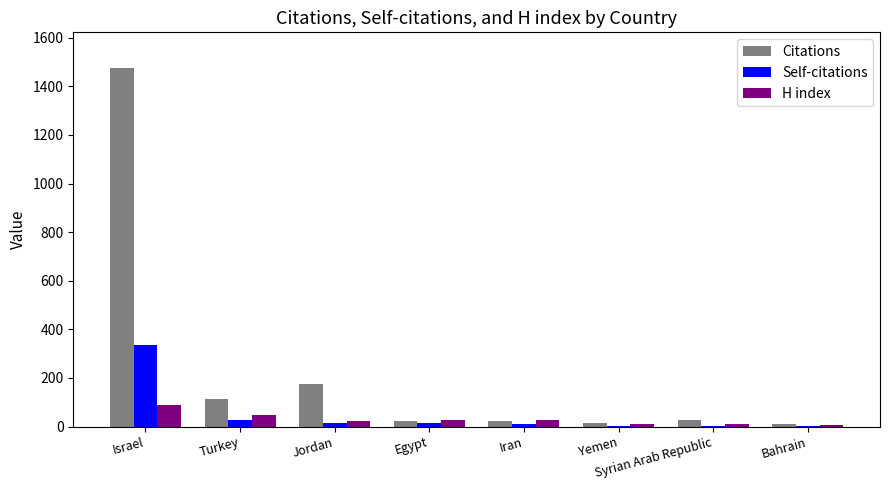

Between Jordan and Bahrain, which series saw the biggest shift?

Citations